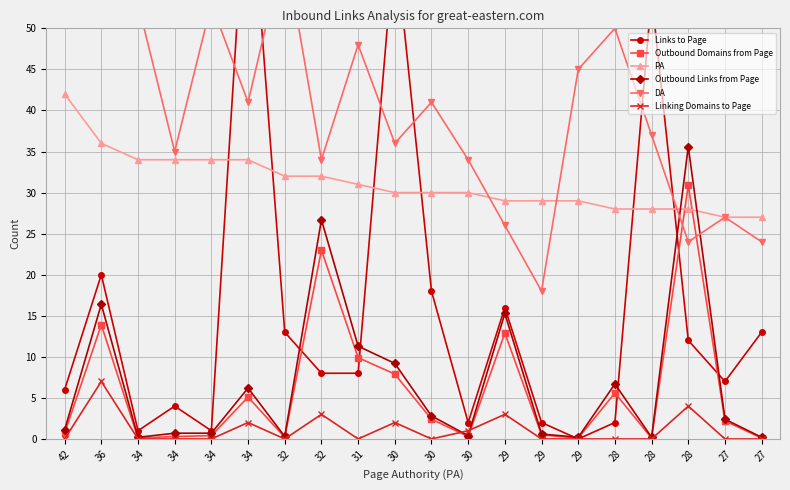

What value does the Outbound Links from Page series have at 27?

2.4